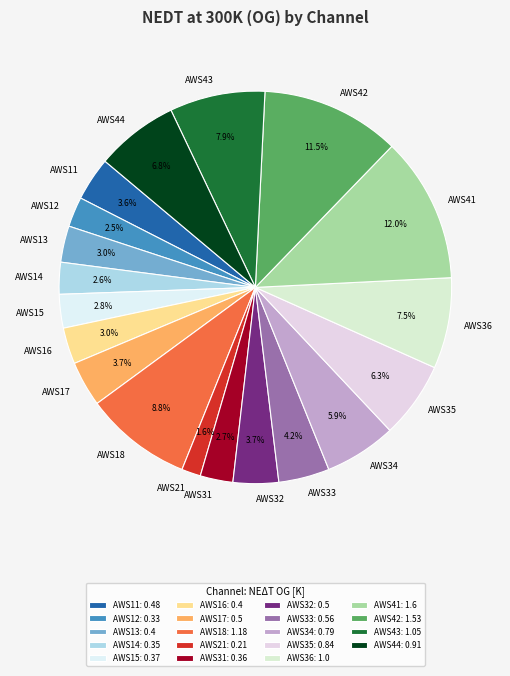

How many slices are in this pie chart?

19